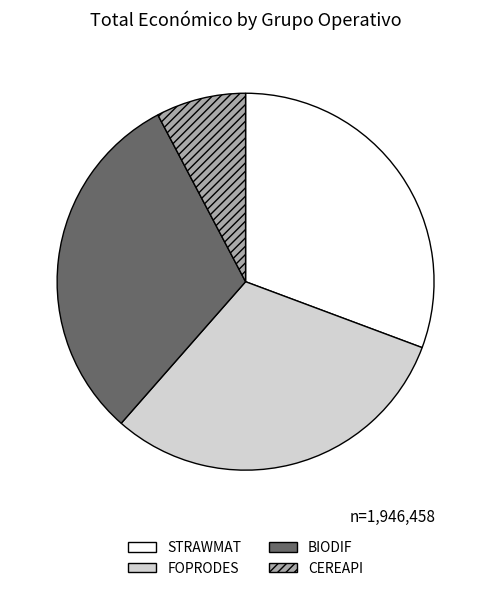

True or false: BIODIF accounts for 31% of the total.

True